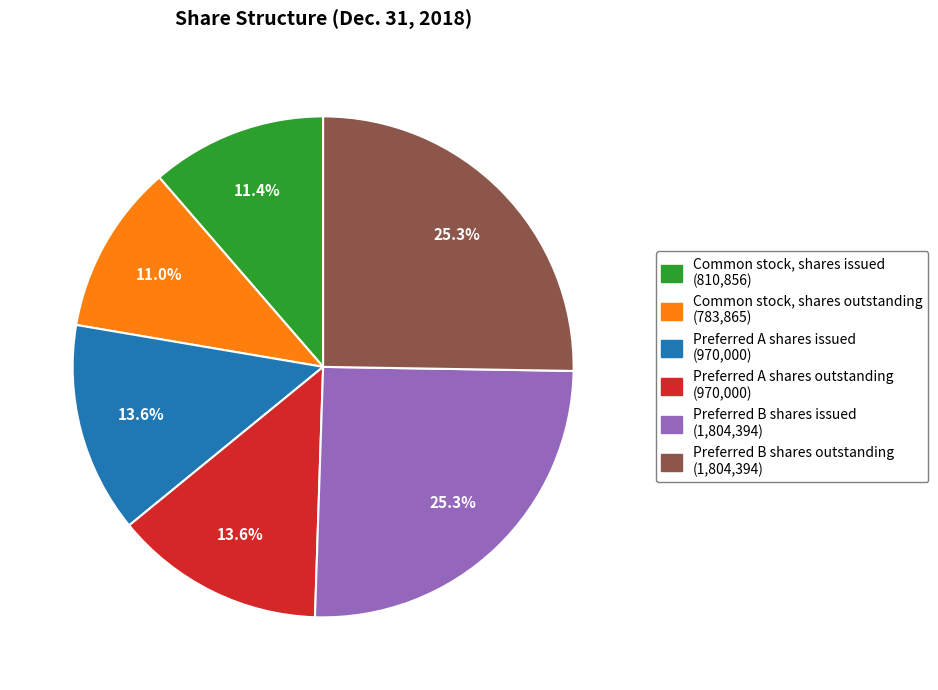

Count the number of slices in the pie.

6